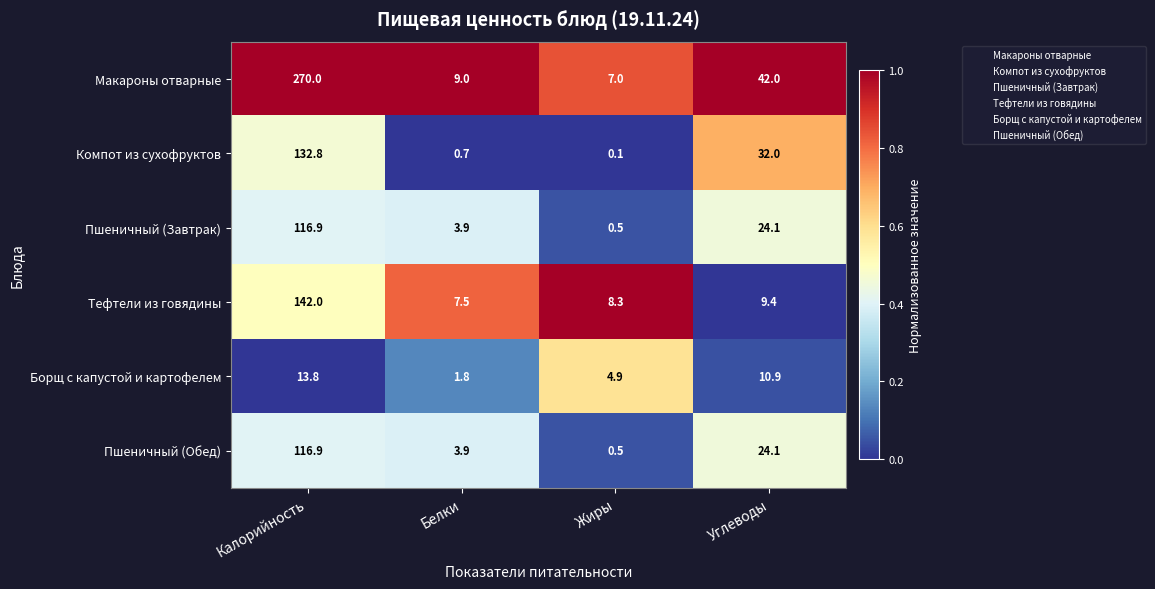

What is the average value of the Пшеничный (Завтрак) series?

36.4